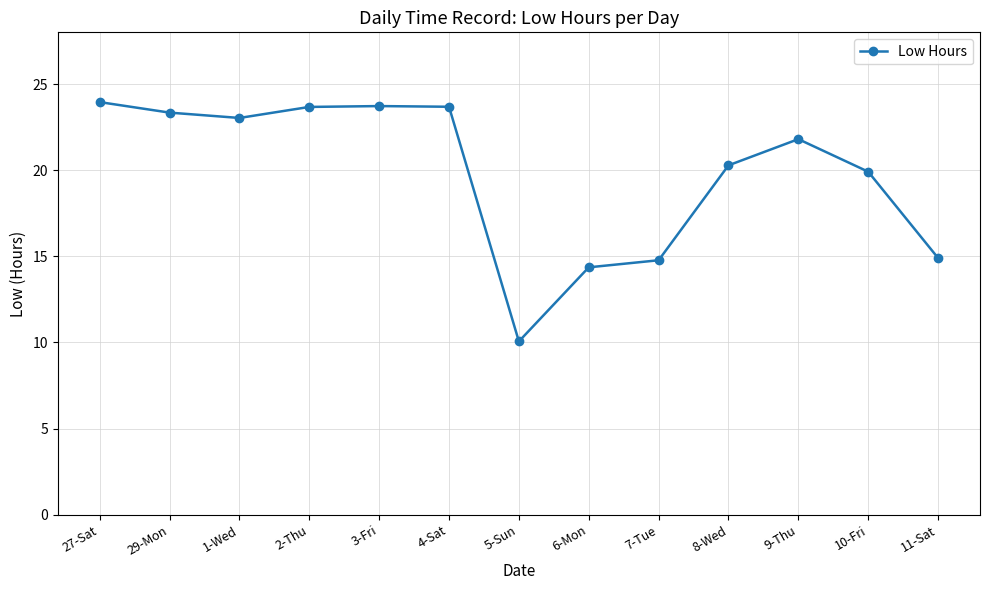

Which category has the lowest value across all series?

5-Sun